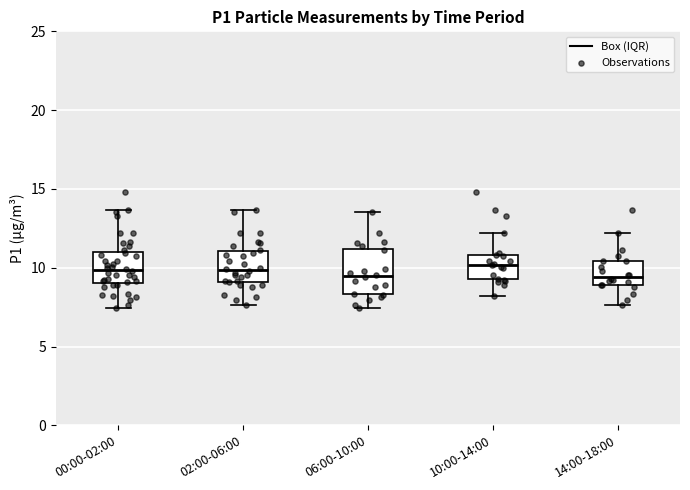

Which box is the tallest, from its lower edge to its upper edge?

06:00-10:00